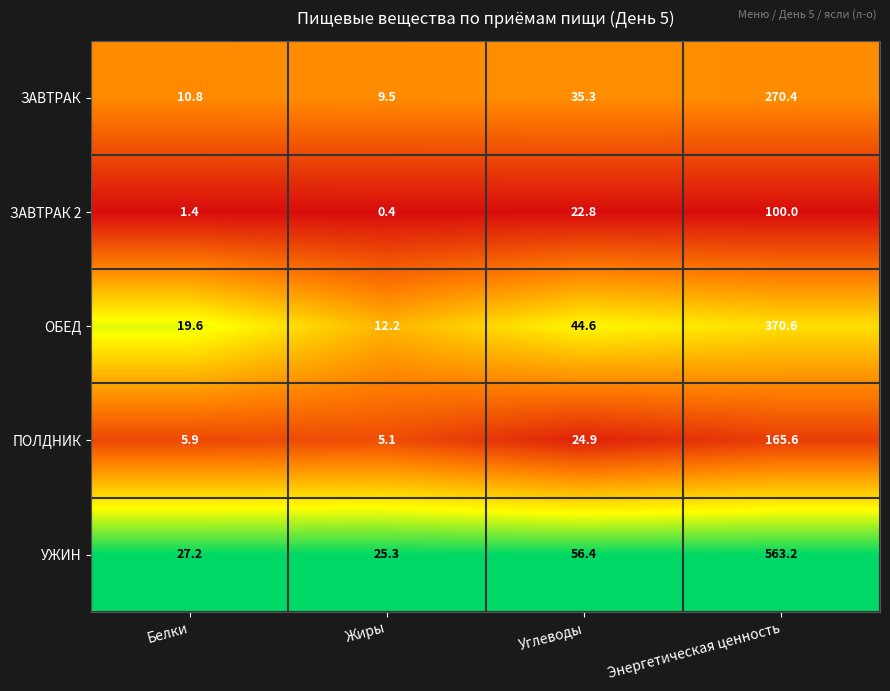

Rank the series by their maximum value, from lowest to highest.

ЗАВТРАК 2, ПОЛДНИК, ЗАВТРАК, ОБЕД, УЖИН